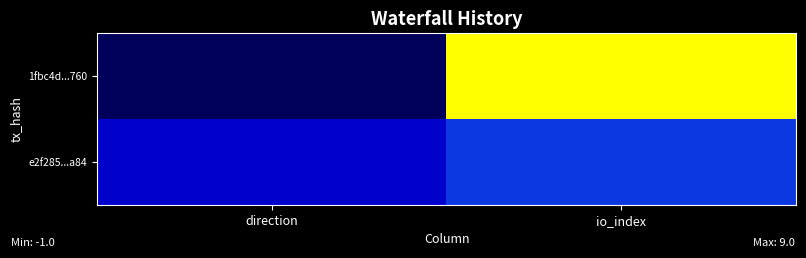

Which label corresponds to the smallest value in the chart?

direction